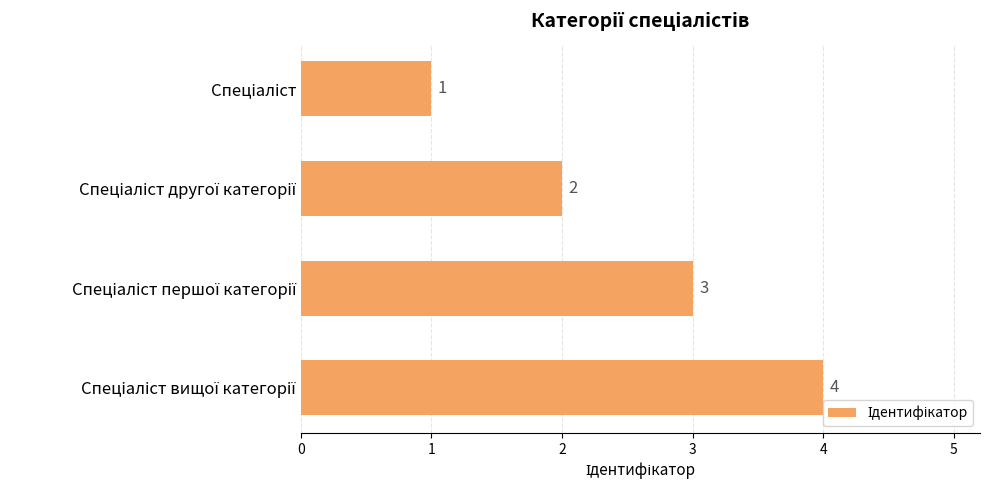

What is the maximum value shown in the chart?

4